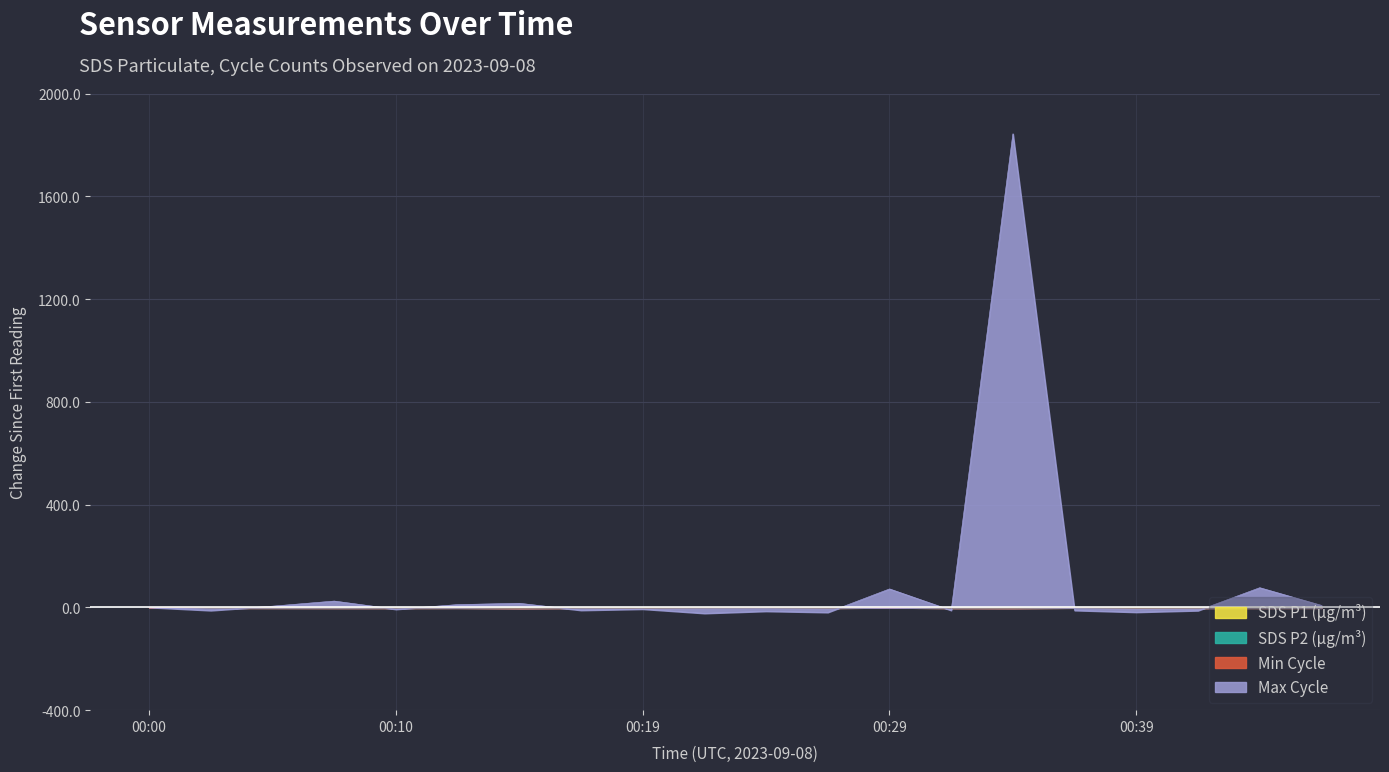

Is it true that SDS_P1 equals -2.1 at 00:43?

False